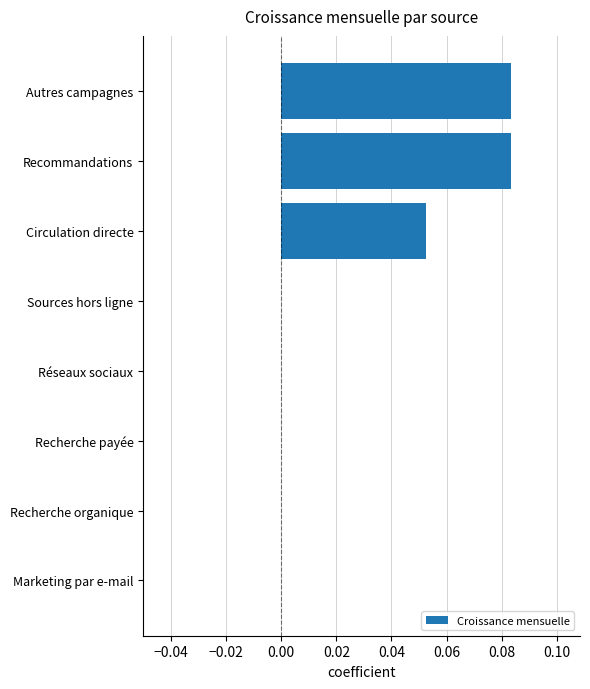

The value at Circulation directe is 0.0. True or false?

False